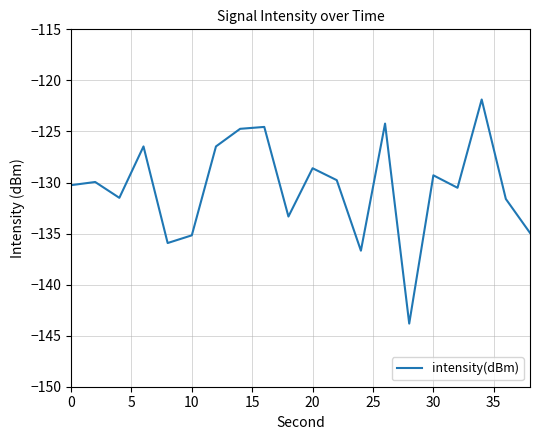

What is the difference between the maximum and minimum values?

21.9